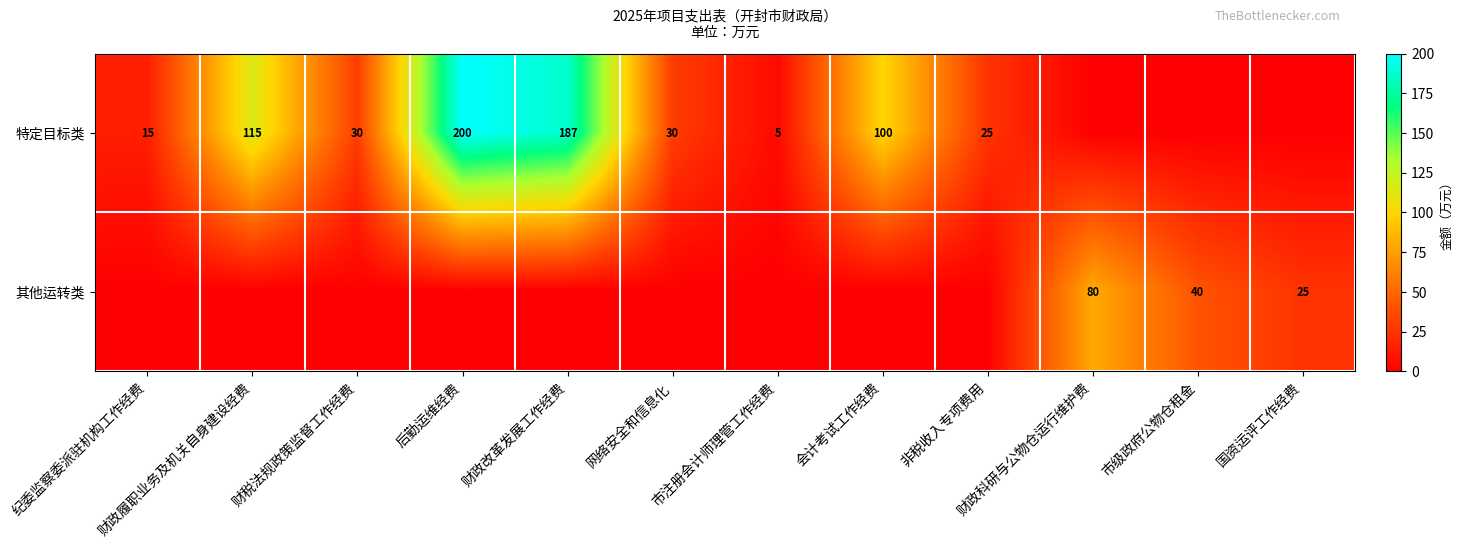

The value of 其他运转类 at 市级政府公物仓租金 is 40. True or false?

True